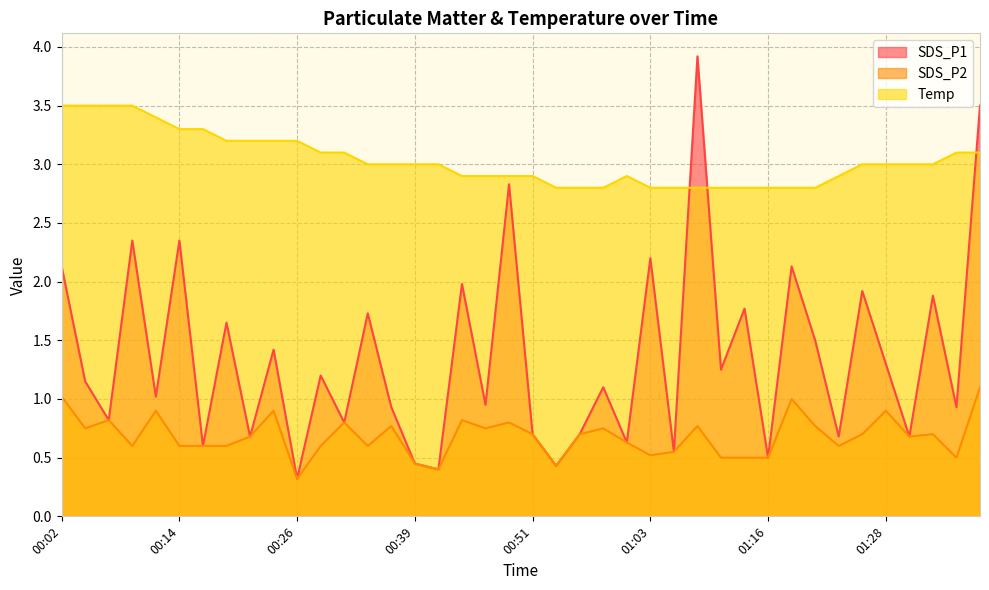

How many interior local peaks does the SDS_P1 series have?

15